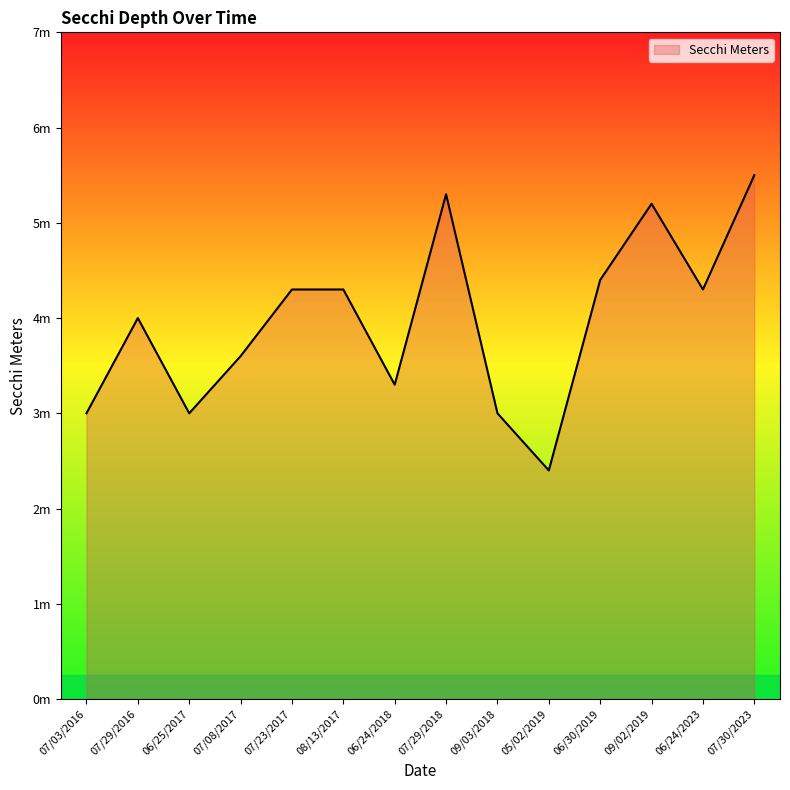

The value at 07/08/2017 is 2.4. True or false?

False